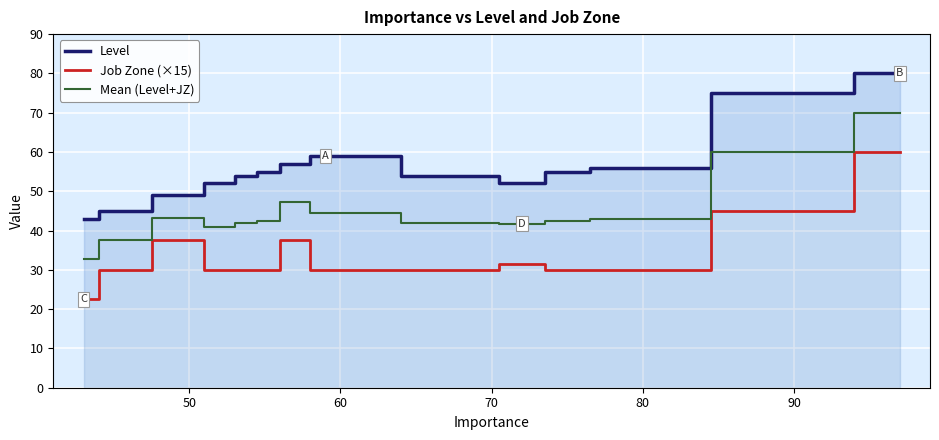

How many values in the Mean (Level+JZ) series are below 42?

4